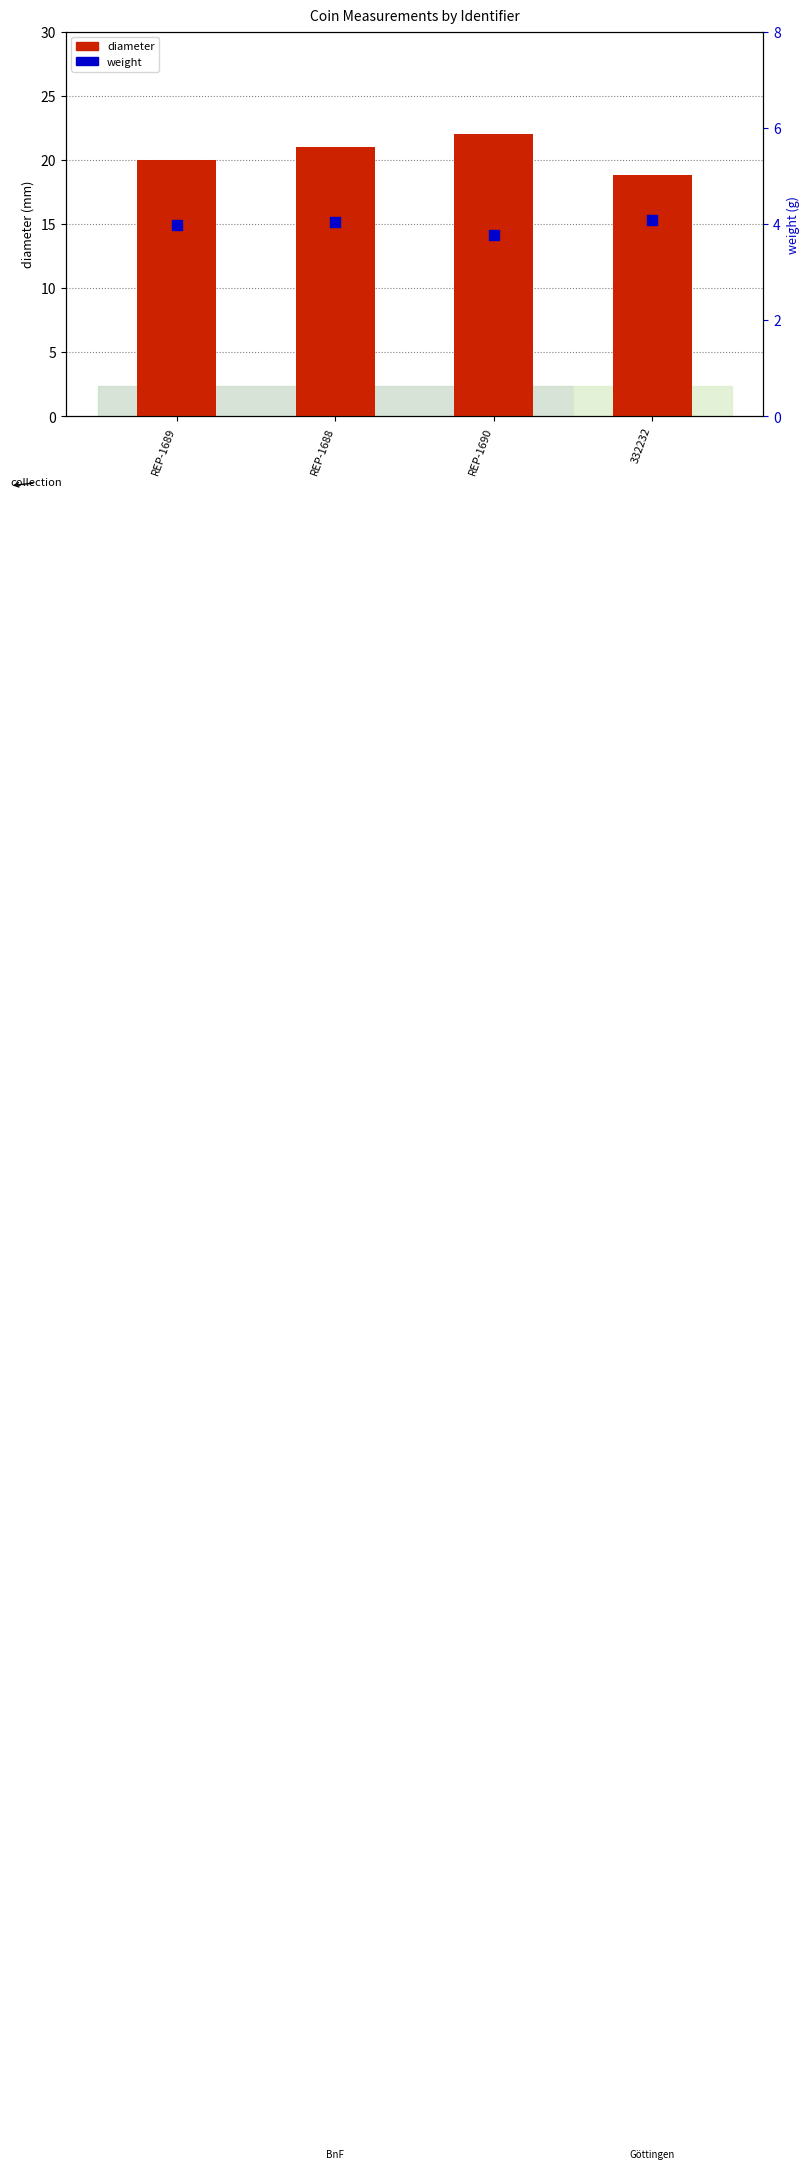

Which series has the largest total across all categories?

diameter